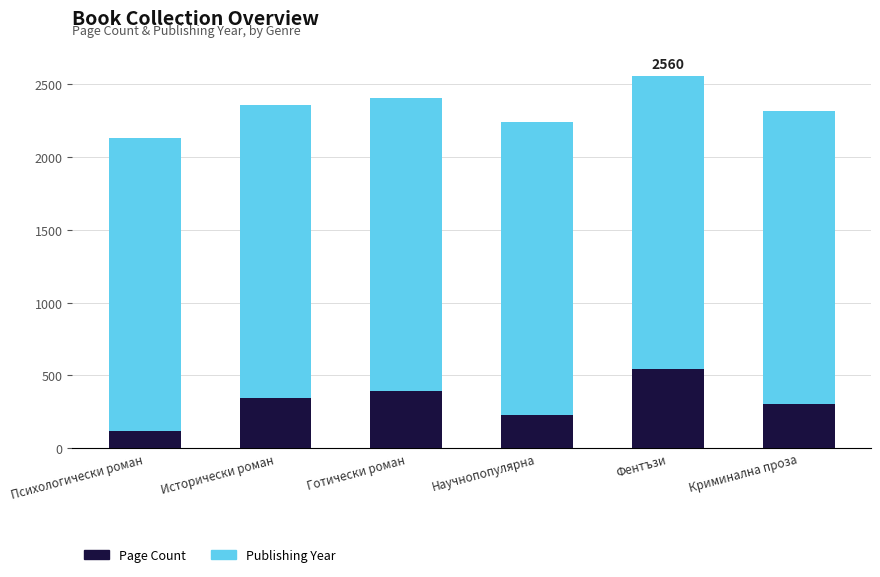

What is the total value across all series at Готически роман?

2407